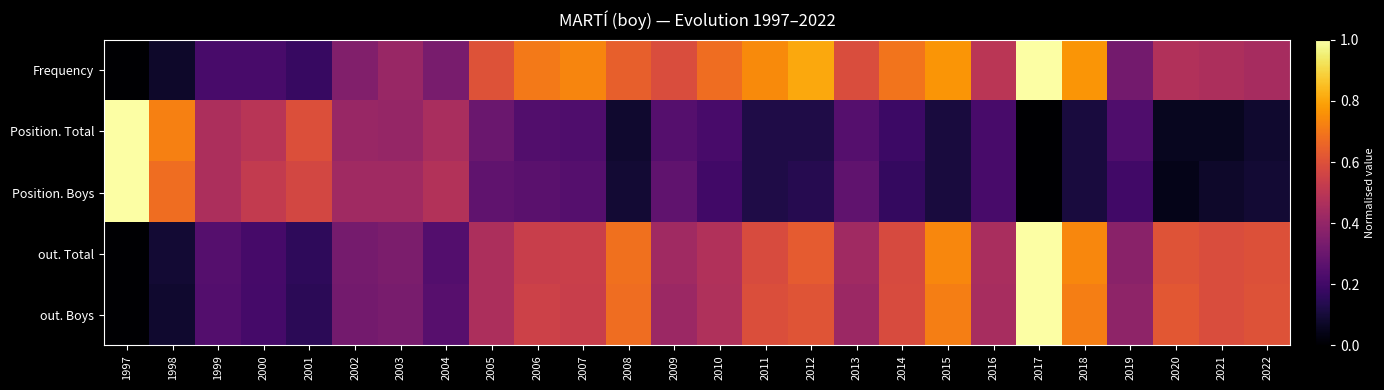

Reading left to right, what are all the values shown in this chart?

Frequency: 1997=0.0	1998=0.1	1999=0.2	2000=0.2	2001=0.2	2002=0.4	2003=0.4	2004=0.3	2005=0.6	2006=0.7	2007=0.7	2008=0.6	2009=0.6	2010=0.7	2011=0.7	2012=0.8	2013=0.6	2014=0.7	2015=0.8	2016=0.5	2017=1.0	2018=0.8	2019=0.3	2020=0.5	2021=0.5	2022=0.4
Position. Total: 1997=1.0	1998=0.7	1999=0.5	2000=0.5	2001=0.6	2002=0.4	2003=0.4	2004=0.5	2005=0.3	2006=0.2	2007=0.2	2008=0.1	2009=0.2	2010=0.2	2011=0.1	2012=0.1	2013=0.2	2014=0.2	2015=0.1	2016=0.2	2017=0.0	2018=0.1	2019=0.2	2020=0.1	2021=0.1	2022=0.1
Position. Boys: 1997=1.0	1998=0.7	1999=0.5	2000=0.5	2001=0.6	2002=0.4	2003=0.4	2004=0.5	2005=0.3	2006=0.3	2007=0.2	2008=0.1	2009=0.3	2010=0.2	2011=0.1	2012=0.1	2013=0.3	2014=0.2	2015=0.1	2016=0.2	2017=0.0	2018=0.1	2019=0.2	2020=0.0	2021=0.1	2022=0.1
out. Total: 1997=0.0	1998=0.1	1999=0.2	2000=0.2	2001=0.2	2002=0.3	2003=0.3	2004=0.2	2005=0.5	2006=0.5	2007=0.5	2008=0.7	2009=0.4	2010=0.5	2011=0.6	2012=0.6	2013=0.4	2014=0.6	2015=0.7	2016=0.5	2017=1.0	2018=0.7	2019=0.4	2020=0.6	2021=0.6	2022=0.6
out. Boys: 1997=0.0	1998=0.1	1999=0.2	2000=0.2	2001=0.1	2002=0.3	2003=0.3	2004=0.3	2005=0.5	2006=0.5	2007=0.5	2008=0.7	2009=0.4	2010=0.5	2011=0.6	2012=0.6	2013=0.4	2014=0.6	2015=0.7	2016=0.5	2017=1.0	2018=0.7	2019=0.4	2020=0.6	2021=0.6	2022=0.6